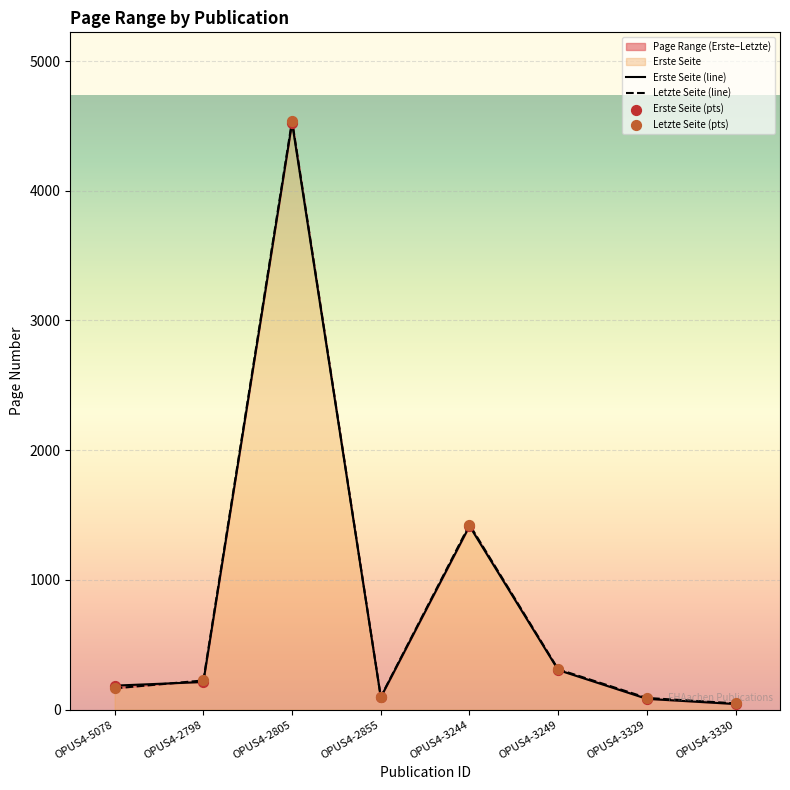

Which series has the largest Y range (max minus min)?

Letzte Seite (line)